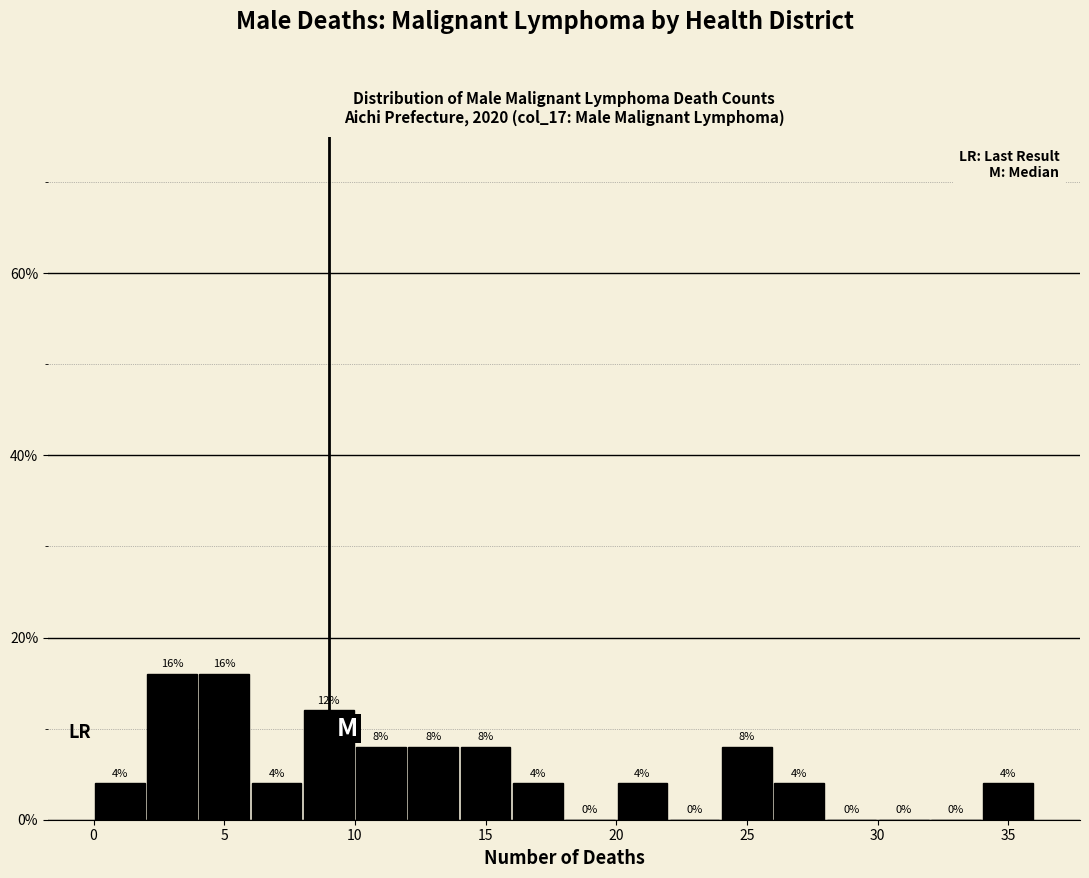

Reading left to right, list every bar in this chart as the range it spans on the x-axis followed by its height.

0 to 2: 4
2 to 4: 16
4 to 6: 16
6 to 8: 4
8 to 10: 12
10 to 12: 8
12 to 14: 8
14 to 16: 8
16 to 18: 4
18 to 20: 0
20 to 22: 4
22 to 24: 0
24 to 26: 8
26 to 28: 4
28 to 30: 0
30 to 32: 0
32 to 34: 0
34 to 36: 4